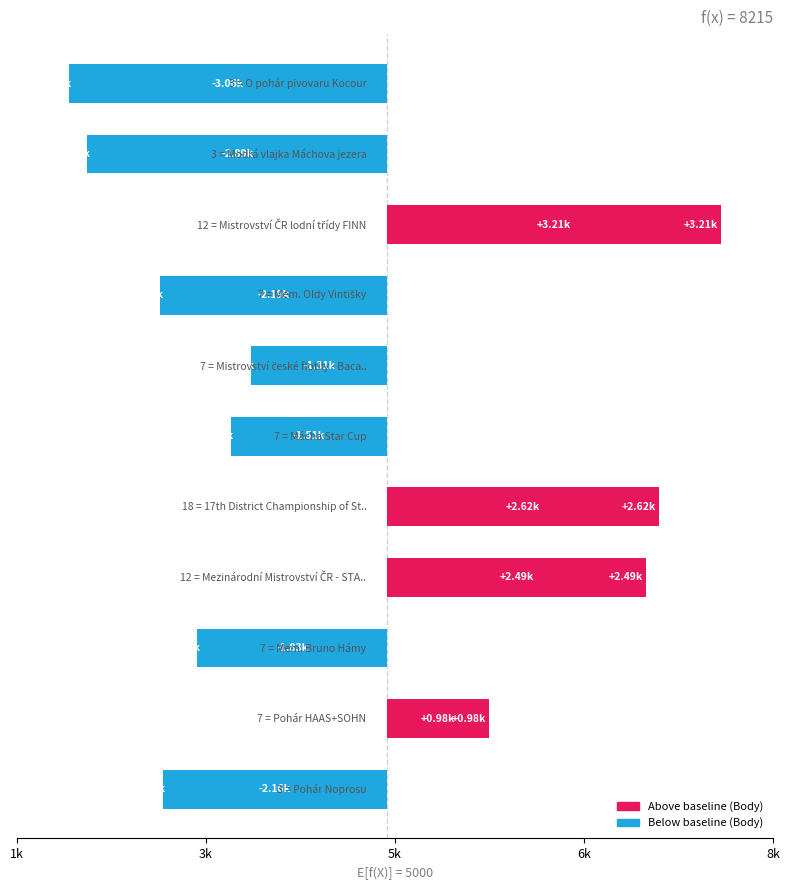

What is the smallest value displayed?

-3065